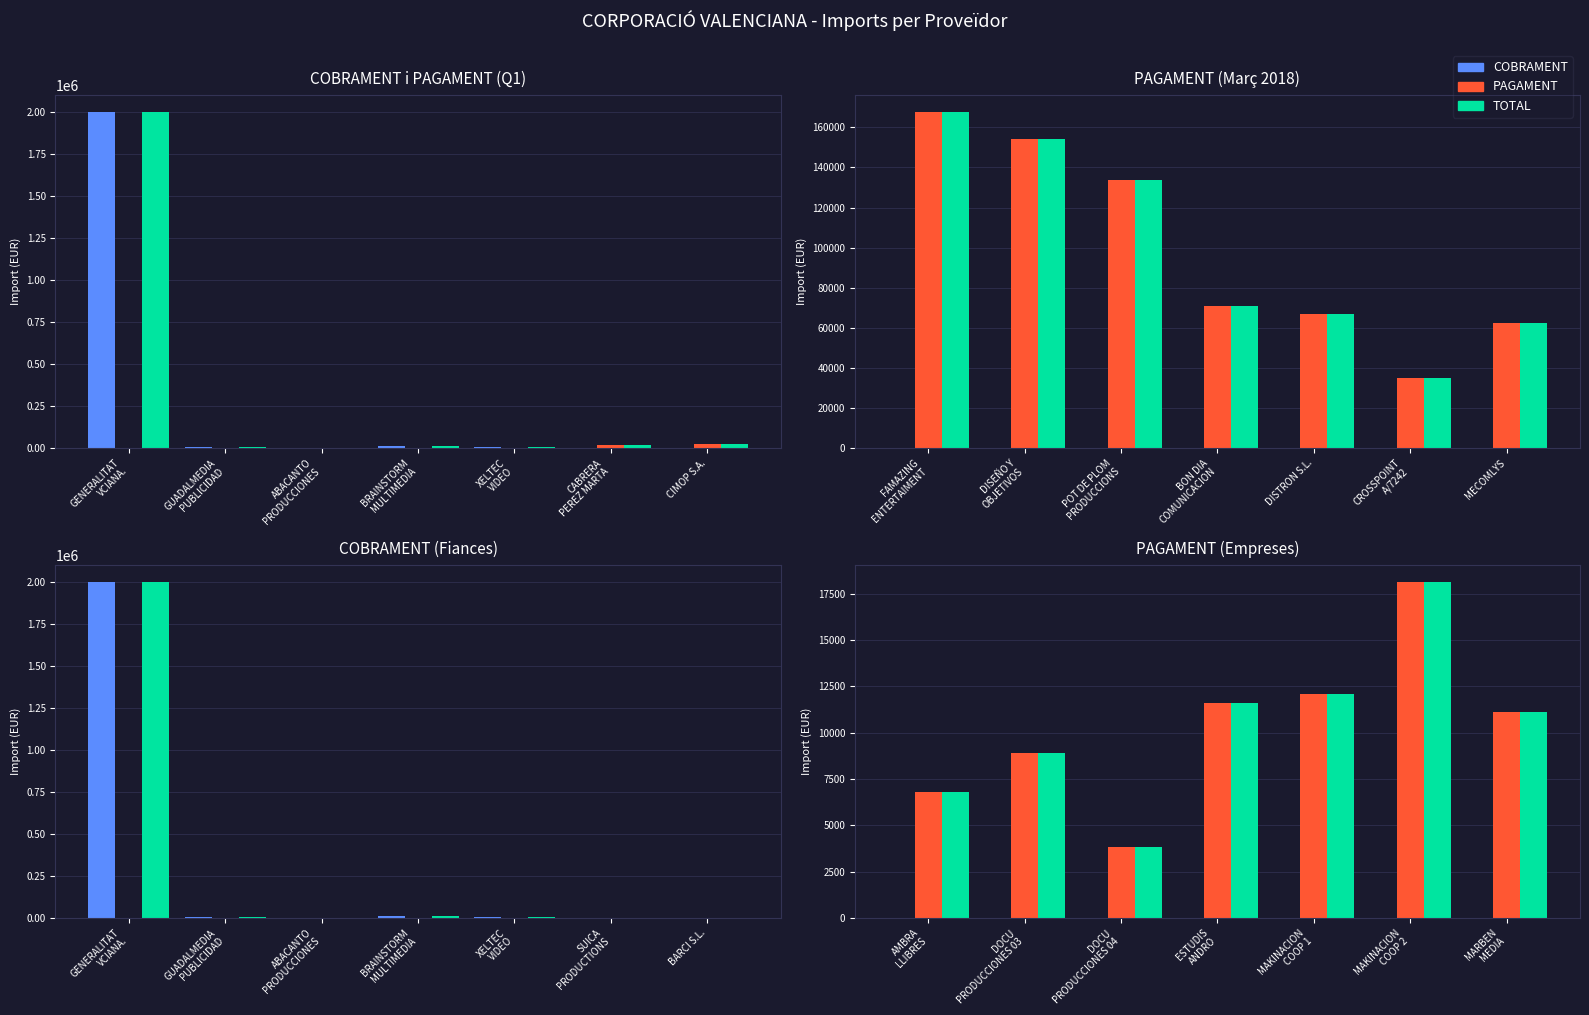

Which series changed the most between DOCU PRODUCCIONES 04 and MARBEN MEDIA?

PAGAMENT